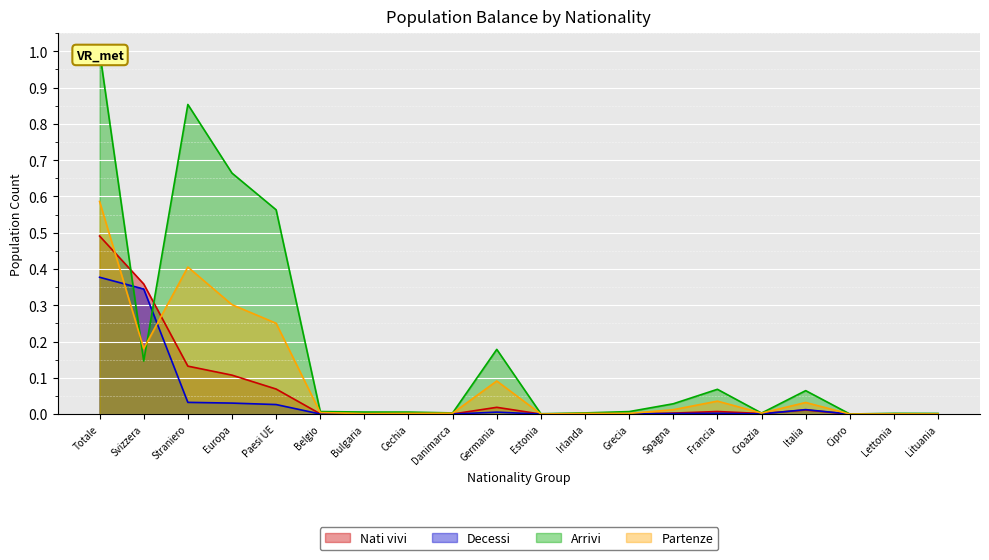

List the labels in order of Nati vivi value, smallest first.

Cipro, Estonia, Lituania, Lettonia, Bulgaria, Danimarca, Irlanda, Grecia, Cechia, Belgio, Croazia, Spagna, Francia, Italia, Germania, Paesi UE, Europa, Straniero, Svizzera, Totale